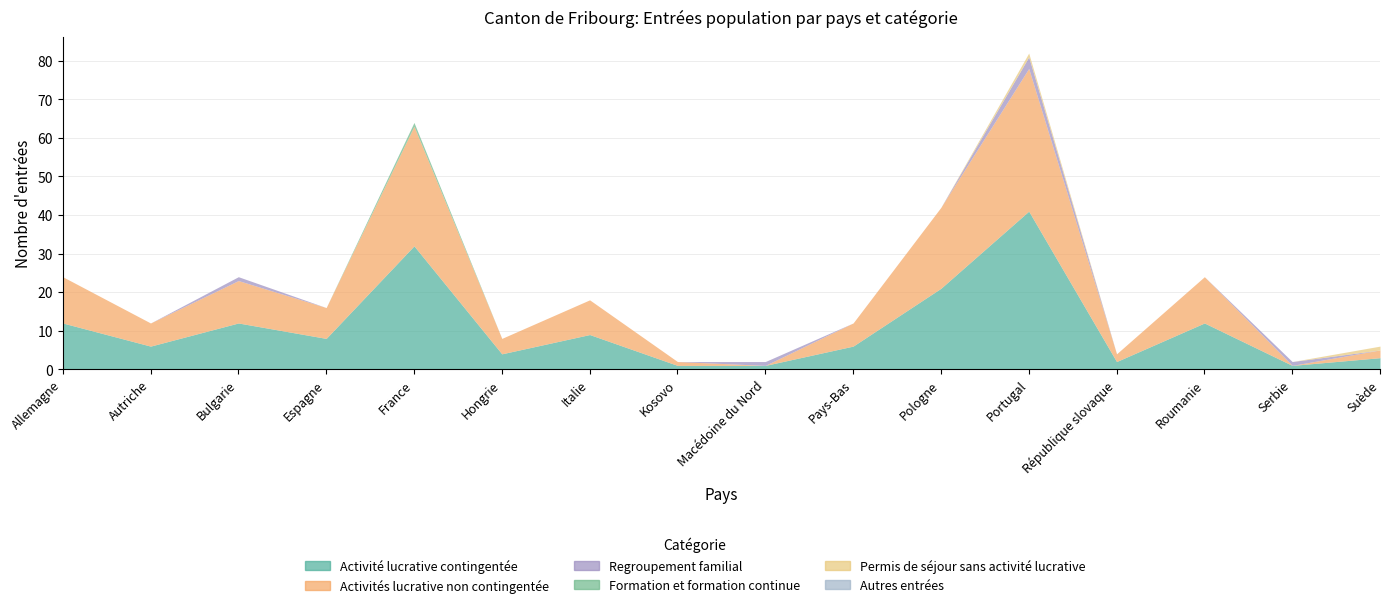

Between Bulgarie and Suède, which series saw the biggest shift?

Activité lucrative contingentée